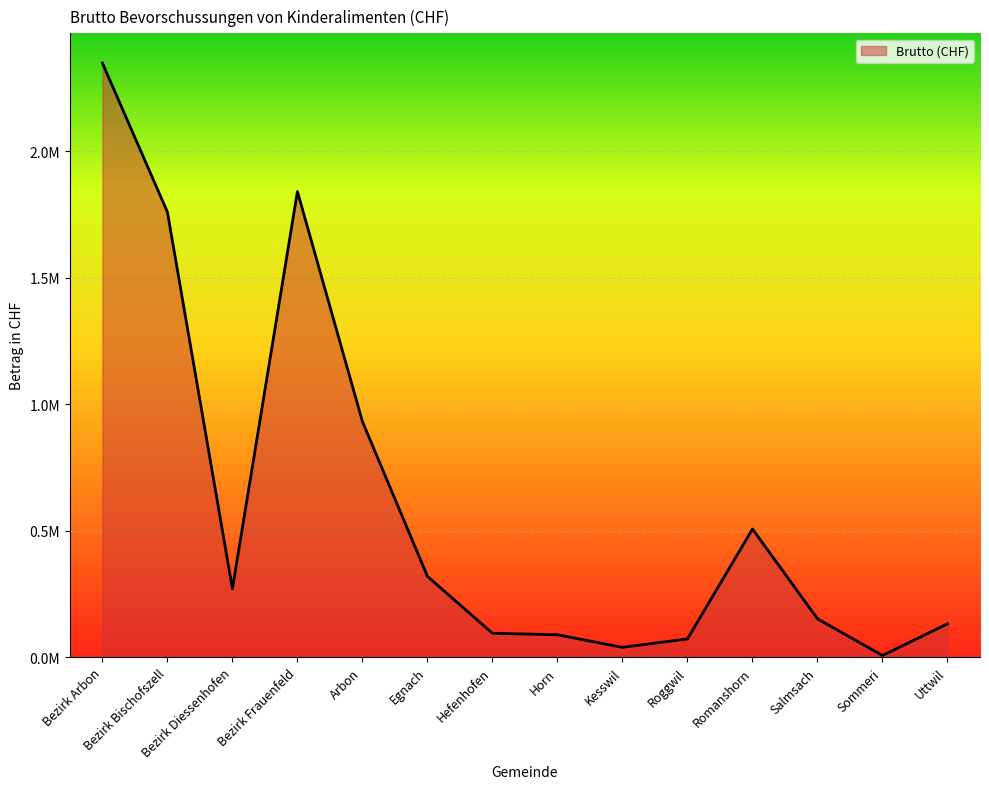

What value does the data have at Kesswil?

38850.0